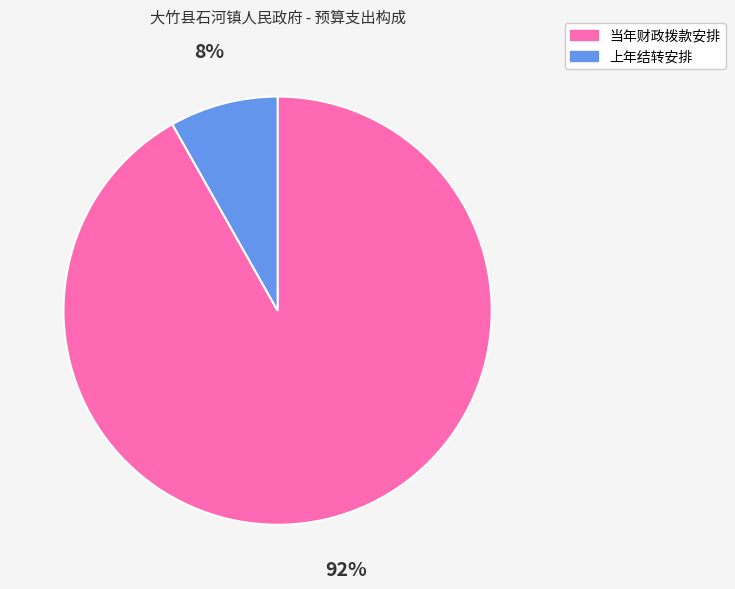

Count the number of slices in the pie.

2